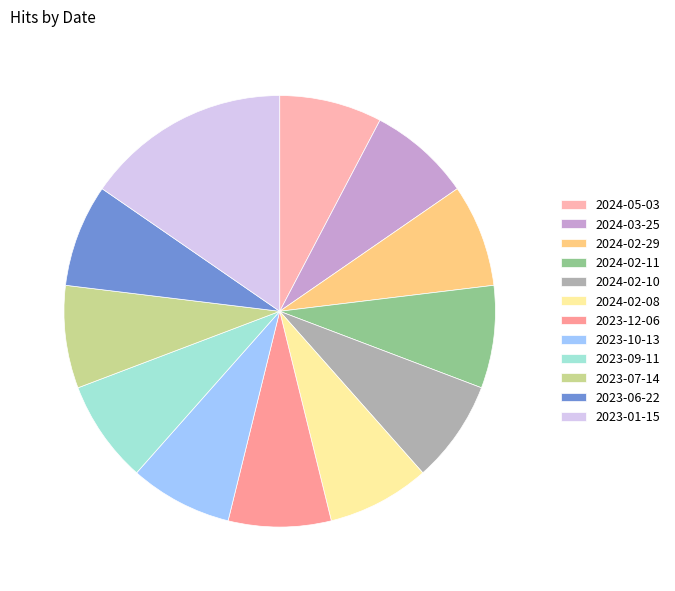

How many segments does this pie chart have?

12